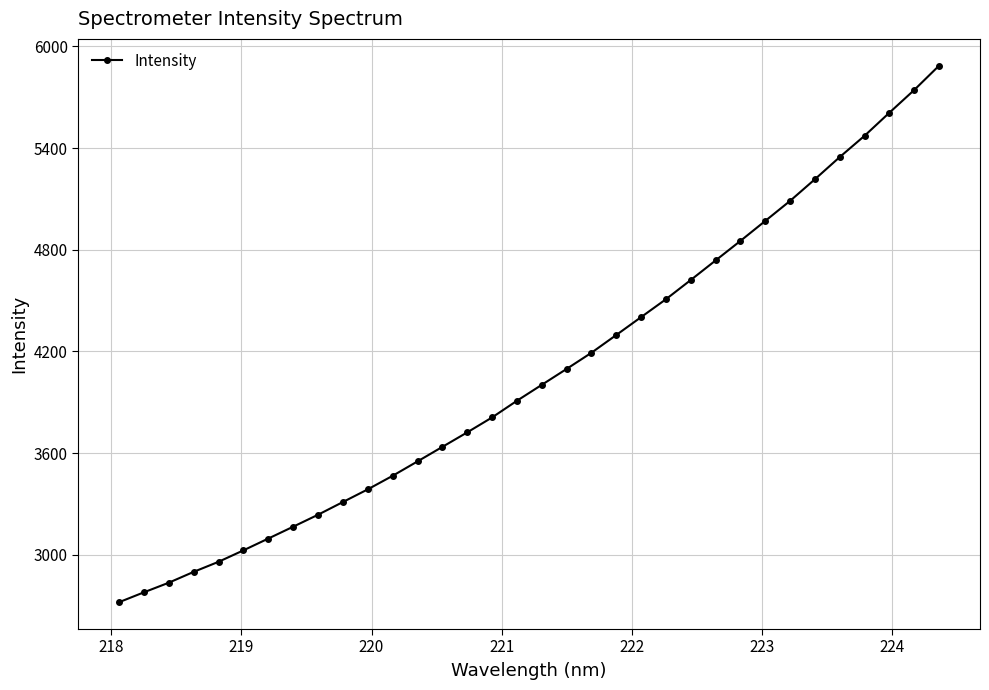

What is the value of the 10th point from the left?

3311.7